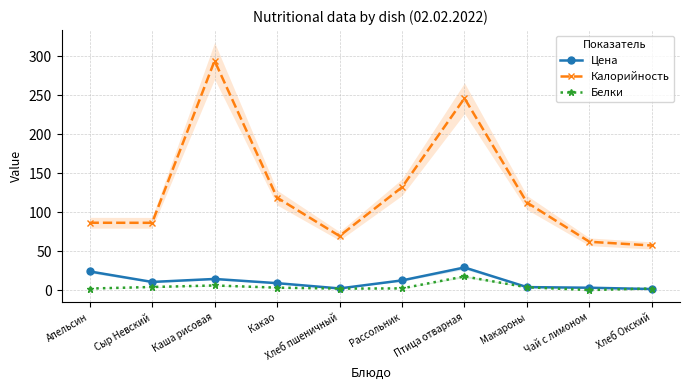

Is the value of Цена at Сыр Невский greater than the value of Белки at Сыр Невский?

Yes